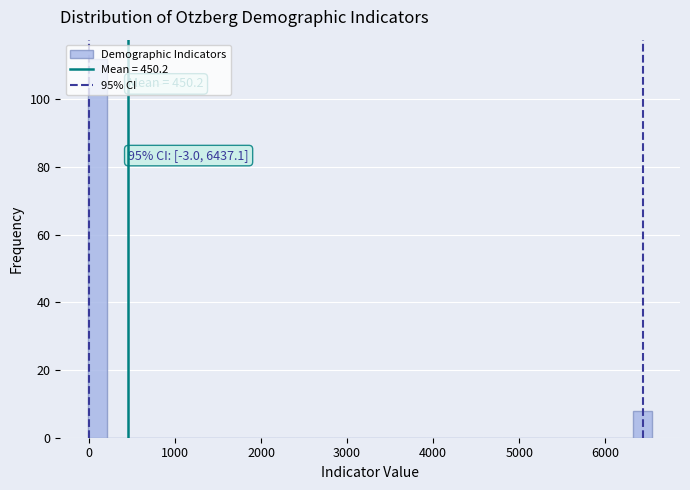

Around what value on the x-axis is the tallest bar? Give the approximate position of its centre, as read against the axis.

100